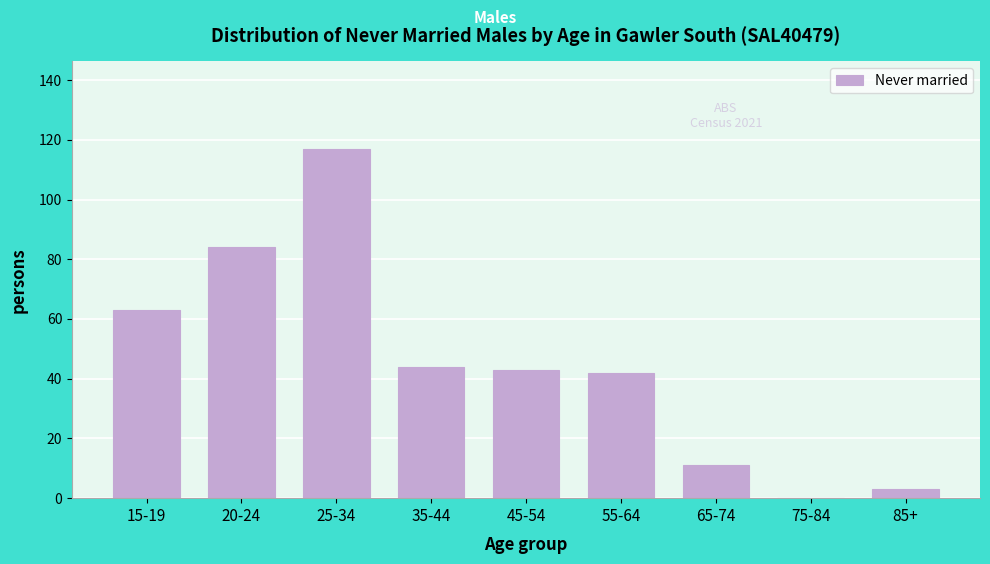

Reading left to right, list all the values displayed in this chart.

15-19=63	20-24=84	25-34=117	35-44=44	45-54=43	55-64=42	65-74=11	75-84=0	85+=3